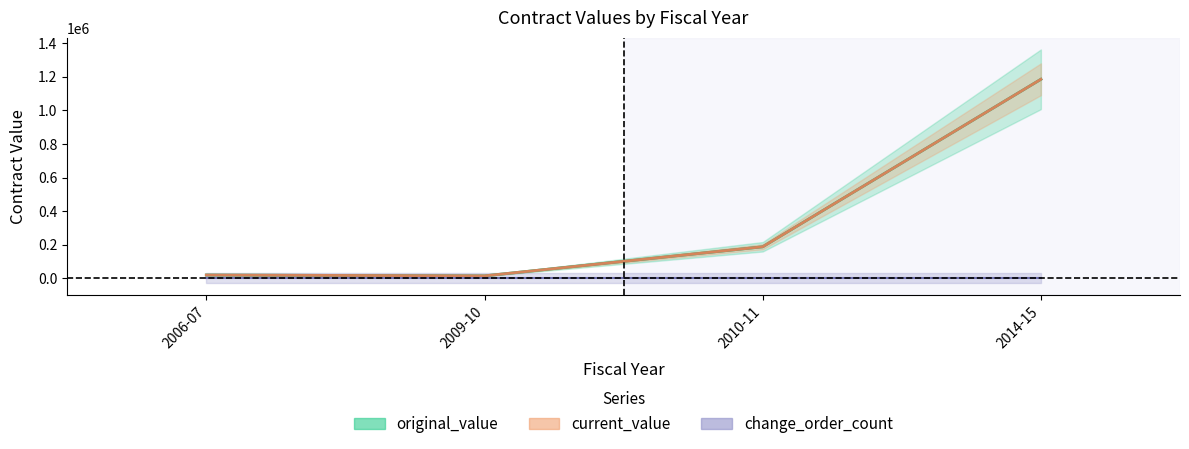

What position from the right is 2010-11?

2